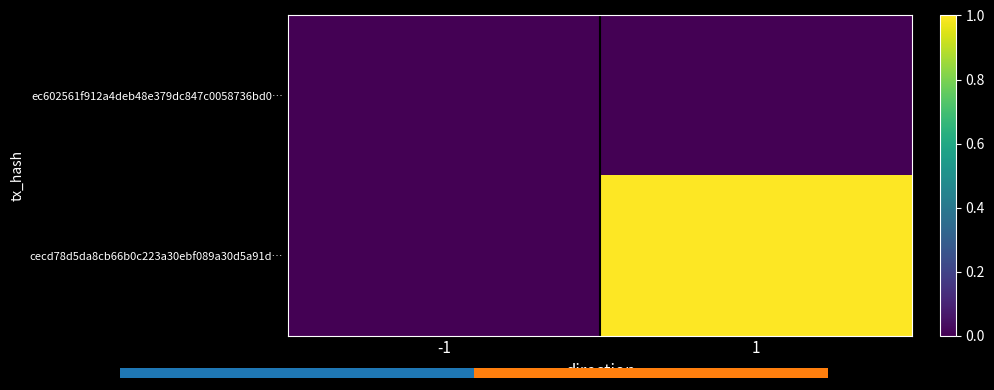

How many values in cecd78d5da8cb66b0c223a30ebf089a30d5a91d… are above zero?

1